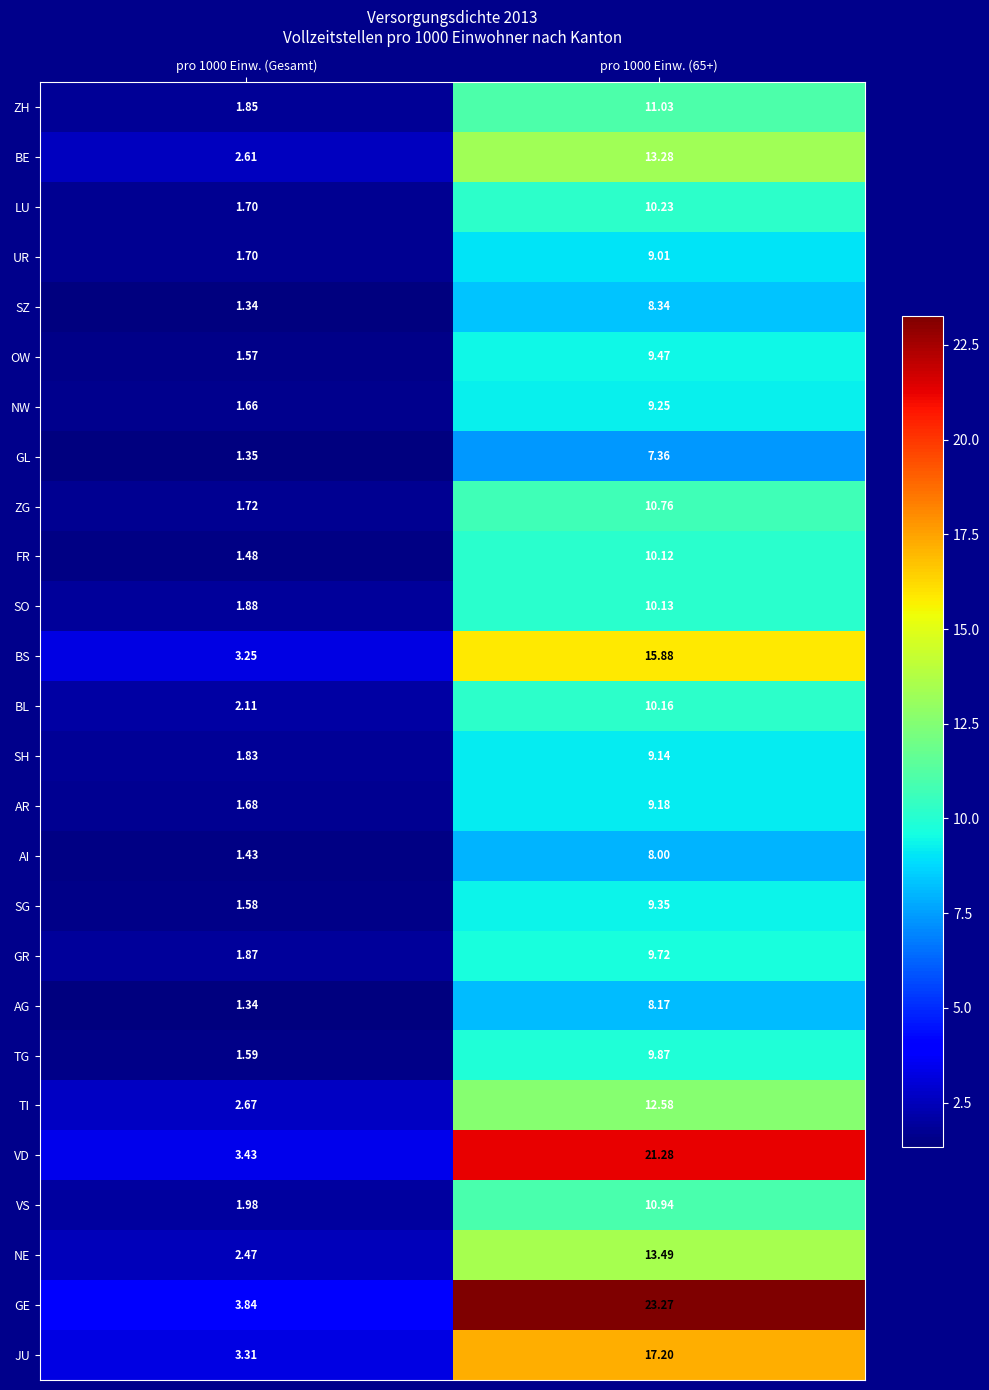

Which series changed the most between pro 1000 Einw. (Gesamt) and pro 1000 Einw. (65+)?

GE